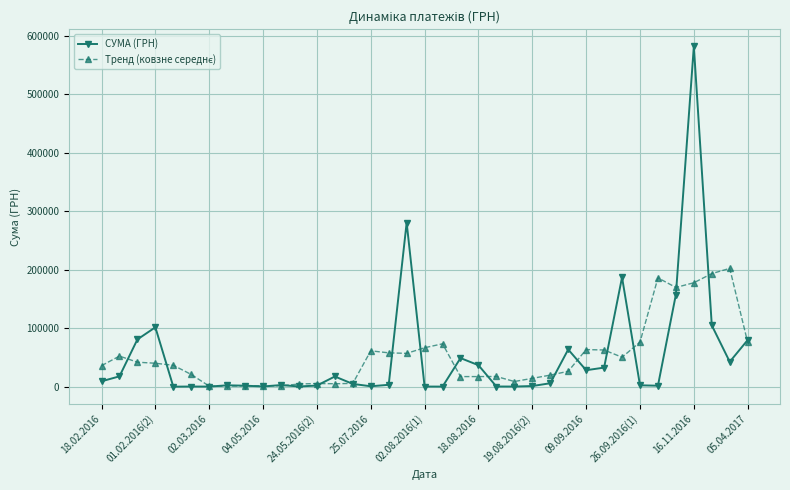

Which series has the widest spread of values?

СУМА (ГРН)